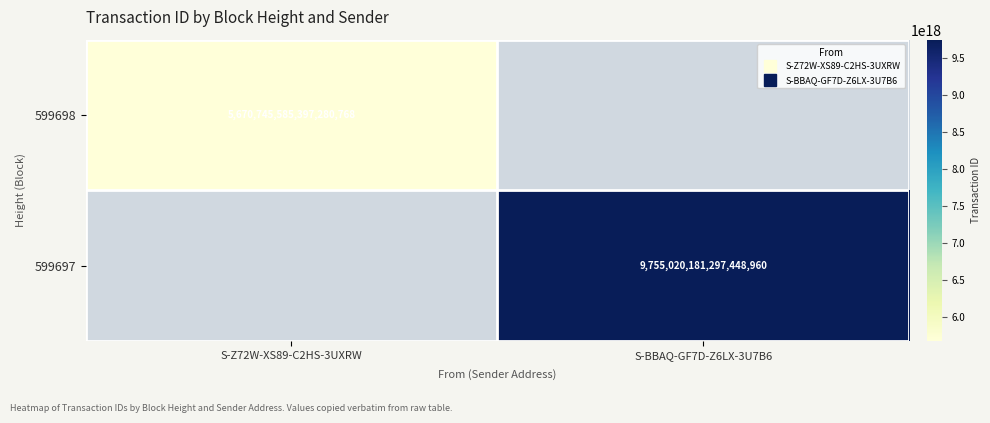

At how many categories does at least one series exceed 9433755970307952640?

1